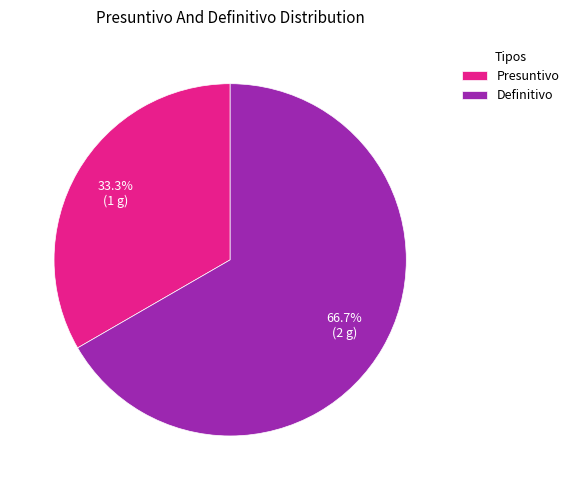

How many segments does this pie chart have?

2